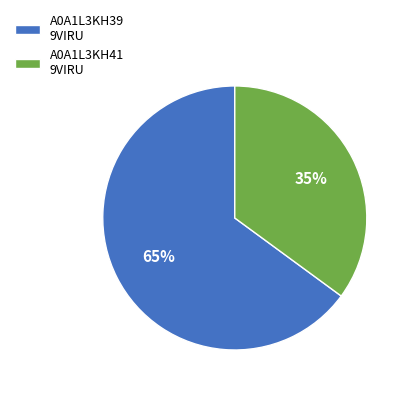

True or false: A0A1L3KH41 9VIRU accounts for 35% of the total.

True